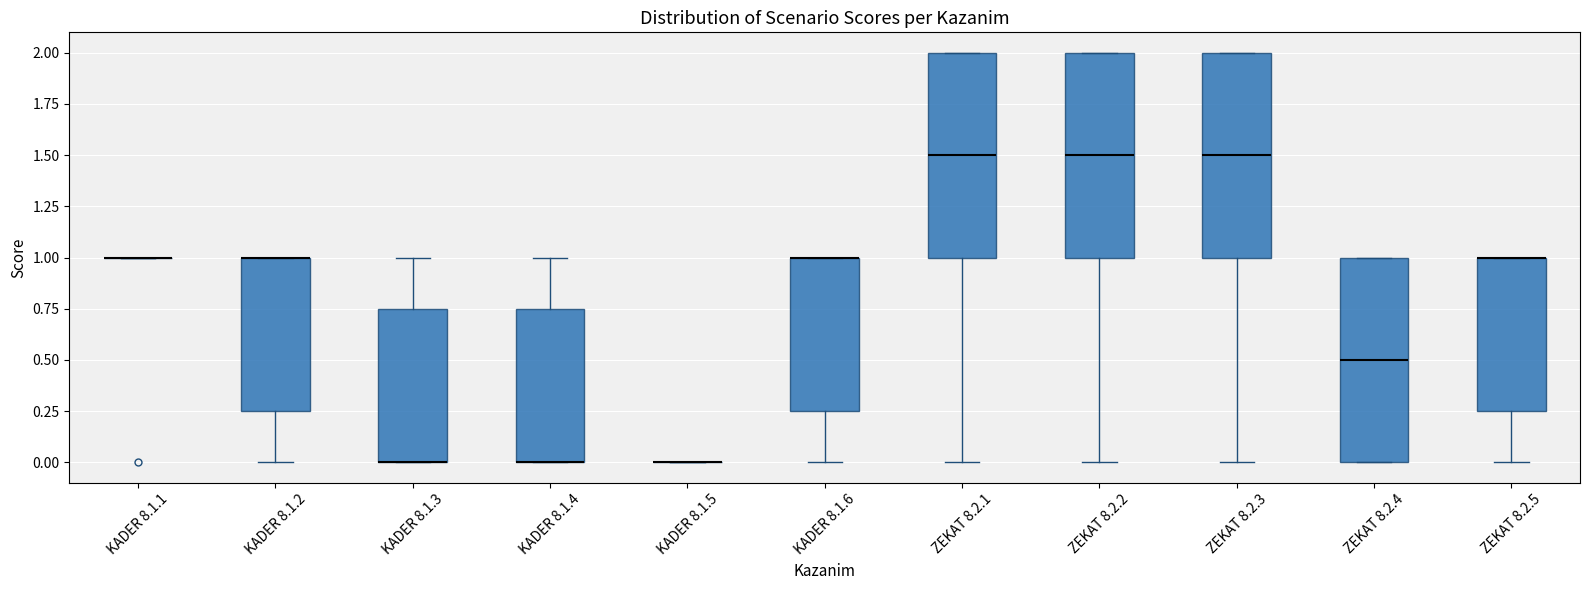

Reading left to right, read every box against the y-axis: the position of its median line, the range the box covers, and the ends of its whiskers. The values are not printed on the chart, so give them approximately, as read against the axis.

KADER 8.1.1: box collapsed to a line at 1.00, whiskers 1.00 to 1.00
KADER 8.1.2: median 1.00 (drawn on the box's upper edge), box 0.25 to 1.00, whiskers 0.00 to 1.00
KADER 8.1.3: median 0.00 (drawn on the box's lower edge), box 0.00 to 0.75, whiskers 0.00 to 1.00
KADER 8.1.4: median 0.00 (drawn on the box's lower edge), box 0.00 to 0.75, whiskers 0.00 to 1.00
KADER 8.1.5: box collapsed to a line at 0.00, whiskers 0.00 to 0.00
KADER 8.1.6: median 1.00 (drawn on the box's upper edge), box 0.25 to 1.00, whiskers 0.00 to 1.00
ZEKAT 8.2.1: median 1.50, box 1.00 to 2.00, whiskers 0.00 to 2.00
ZEKAT 8.2.2: median 1.50, box 1.00 to 2.00, whiskers 0.00 to 2.00
ZEKAT 8.2.3: median 1.50, box 1.00 to 2.00, whiskers 0.00 to 2.00
ZEKAT 8.2.4: median 0.50, box 0.00 to 1.00, whiskers 0.00 to 1.00
ZEKAT 8.2.5: median 1.00 (drawn on the box's upper edge), box 0.25 to 1.00, whiskers 0.00 to 1.00